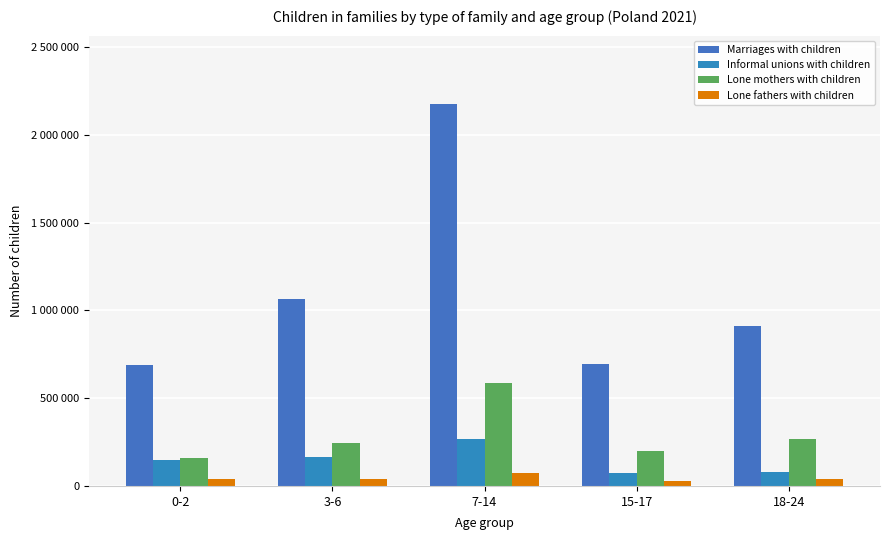

True or false: Marriages with children has a value of 911898 at 18-24.

True